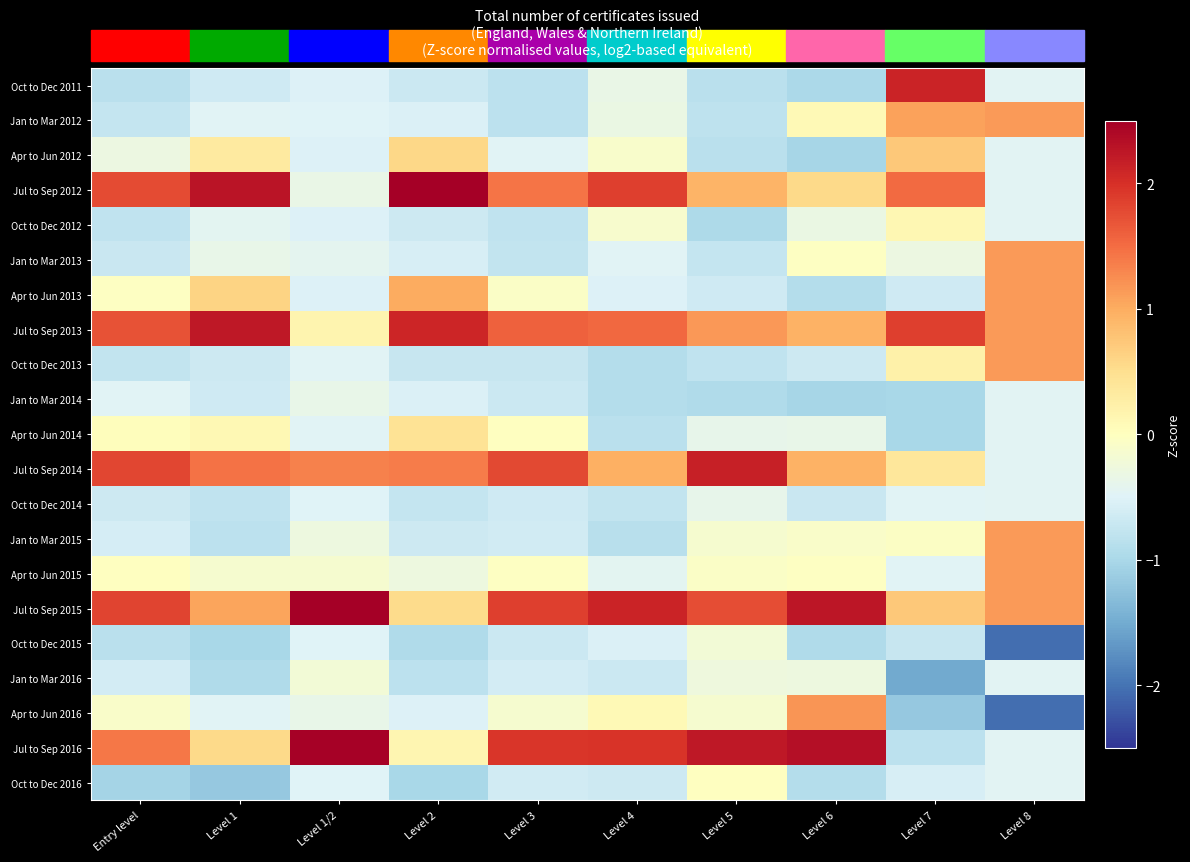

Reading left to right, what are all the values shown in this chart?

Oct to Dec 2011: Entry level=-0.8	Level 1=-0.6	Level 1/2=-0.5	Level 2=-0.7	Level 3=-0.8	Level 4=-0.3	Level 5=-0.9	Level 6=-1.0	Level 7=2.1	Level 8=-0.5
Jan to Mar 2012: Entry level=-0.7	Level 1=-0.5	Level 1/2=-0.5	Level 2=-0.5	Level 3=-0.8	Level 4=-0.3	Level 5=-0.8	Level 6=0.1	Level 7=1.1	Level 8=1.1
Apr to Jun 2012: Entry level=-0.3	Level 1=0.3	Level 1/2=-0.5	Level 2=0.6	Level 3=-0.5	Level 4=-0.1	Level 5=-0.9	Level 6=-1.0	Level 7=0.7	Level 8=-0.5
Jul to Sep 2012: Entry level=1.8	Level 1=2.3	Level 1/2=-0.3	Level 2=2.5	Level 3=1.4	Level 4=1.9	Level 5=0.9	Level 6=0.6	Level 7=1.5	Level 8=-0.5
Oct to Dec 2012: Entry level=-0.8	Level 1=-0.4	Level 1/2=-0.5	Level 2=-0.7	Level 3=-0.8	Level 4=-0.1	Level 5=-1.0	Level 6=-0.3	Level 7=0.1	Level 8=-0.5
Jan to Mar 2013: Entry level=-0.7	Level 1=-0.4	Level 1/2=-0.4	Level 2=-0.6	Level 3=-0.8	Level 4=-0.5	Level 5=-0.8	Level 6=-0.0	Level 7=-0.3	Level 8=1.1
Apr to Jun 2013: Entry level=-0.0	Level 1=0.6	Level 1/2=-0.5	Level 2=1.0	Level 3=-0.1	Level 4=-0.5	Level 5=-0.7	Level 6=-0.9	Level 7=-0.7	Level 8=1.1
Jul to Sep 2013: Entry level=1.7	Level 1=2.2	Level 1/2=0.2	Level 2=2.1	Level 3=1.6	Level 4=1.5	Level 5=1.2	Level 6=0.9	Level 7=1.9	Level 8=1.1
Oct to Dec 2013: Entry level=-0.8	Level 1=-0.7	Level 1/2=-0.5	Level 2=-0.7	Level 3=-0.7	Level 4=-0.9	Level 5=-0.8	Level 6=-0.7	Level 7=0.2	Level 8=1.1
Jan to Mar 2014: Entry level=-0.5	Level 1=-0.6	Level 1/2=-0.4	Level 2=-0.5	Level 3=-0.7	Level 4=-0.9	Level 5=-0.9	Level 6=-1.0	Level 7=-1.0	Level 8=-0.5
Apr to Jun 2014: Entry level=0.0	Level 1=0.1	Level 1/2=-0.5	Level 2=0.4	Level 3=-0.0	Level 4=-0.9	Level 5=-0.4	Level 6=-0.4	Level 7=-1.0	Level 8=-0.5
Jul to Sep 2014: Entry level=1.8	Level 1=1.5	Level 1/2=1.3	Level 2=1.4	Level 3=1.8	Level 4=1.0	Level 5=2.2	Level 6=0.9	Level 7=0.4	Level 8=-0.5
Oct to Dec 2014: Entry level=-0.7	Level 1=-0.8	Level 1/2=-0.5	Level 2=-0.8	Level 3=-0.7	Level 4=-0.8	Level 5=-0.4	Level 6=-0.7	Level 7=-0.5	Level 8=-0.5
Jan to Mar 2015: Entry level=-0.6	Level 1=-0.8	Level 1/2=-0.3	Level 2=-0.7	Level 3=-0.6	Level 4=-0.9	Level 5=-0.1	Level 6=-0.1	Level 7=-0.0	Level 8=1.1
Apr to Jun 2015: Entry level=-0.0	Level 1=-0.1	Level 1/2=-0.1	Level 2=-0.3	Level 3=-0.0	Level 4=-0.4	Level 5=-0.1	Level 6=-0.0	Level 7=-0.5	Level 8=1.1
Jul to Sep 2015: Entry level=1.8	Level 1=1.1	Level 1/2=3.1	Level 2=0.5	Level 3=1.9	Level 4=2.1	Level 5=1.8	Level 6=2.3	Level 7=0.7	Level 8=1.1
Oct to Dec 2015: Entry level=-0.9	Level 1=-1.0	Level 1/2=-0.5	Level 2=-0.9	Level 3=-0.7	Level 4=-0.5	Level 5=-0.2	Level 6=-0.9	Level 7=-0.7	Level 8=-2.0
Jan to Mar 2016: Entry level=-0.6	Level 1=-0.9	Level 1/2=-0.2	Level 2=-0.8	Level 3=-0.6	Level 4=-0.7	Level 5=-0.3	Level 6=-0.3	Level 7=-1.5	Level 8=-0.5
Apr to Jun 2016: Entry level=-0.1	Level 1=-0.5	Level 1/2=-0.4	Level 2=-0.5	Level 3=-0.1	Level 4=0.1	Level 5=-0.2	Level 6=1.2	Level 7=-1.2	Level 8=-2.0
Jul to Sep 2016: Entry level=1.4	Level 1=0.6	Level 1/2=2.5	Level 2=0.2	Level 3=1.9	Level 4=2.0	Level 5=2.2	Level 6=2.3	Level 7=-0.8	Level 8=-0.5
Oct to Dec 2016: Entry level=-1.1	Level 1=-1.2	Level 1/2=-0.5	Level 2=-1.0	Level 3=-0.6	Level 4=-0.7	Level 5=-0.0	Level 6=-0.9	Level 7=-0.6	Level 8=-0.5